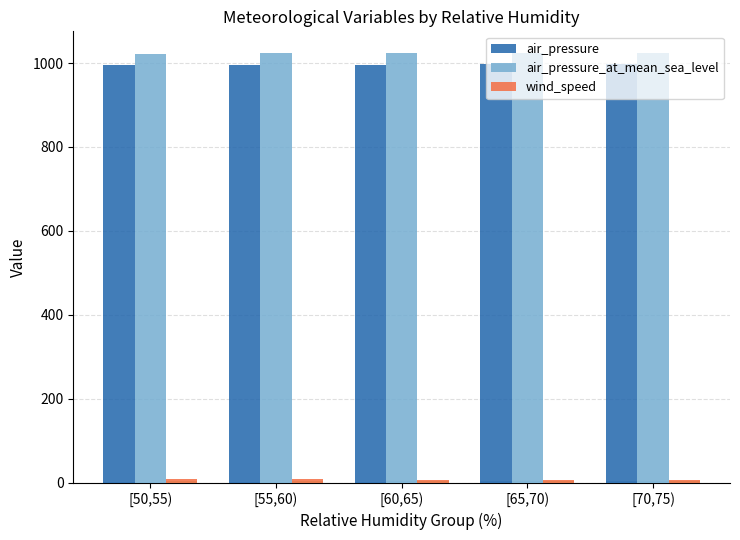

What is the value of the wind_speed bar at the 1st from the left?

7.5